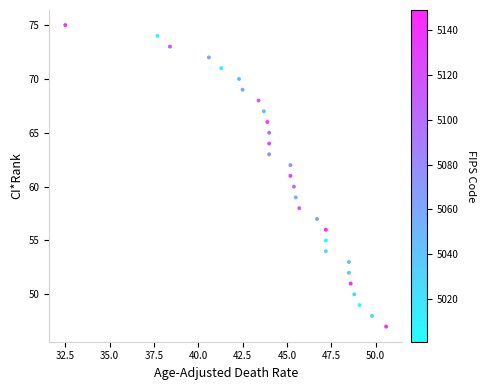

What is the range of Y values (max minus min)?

28